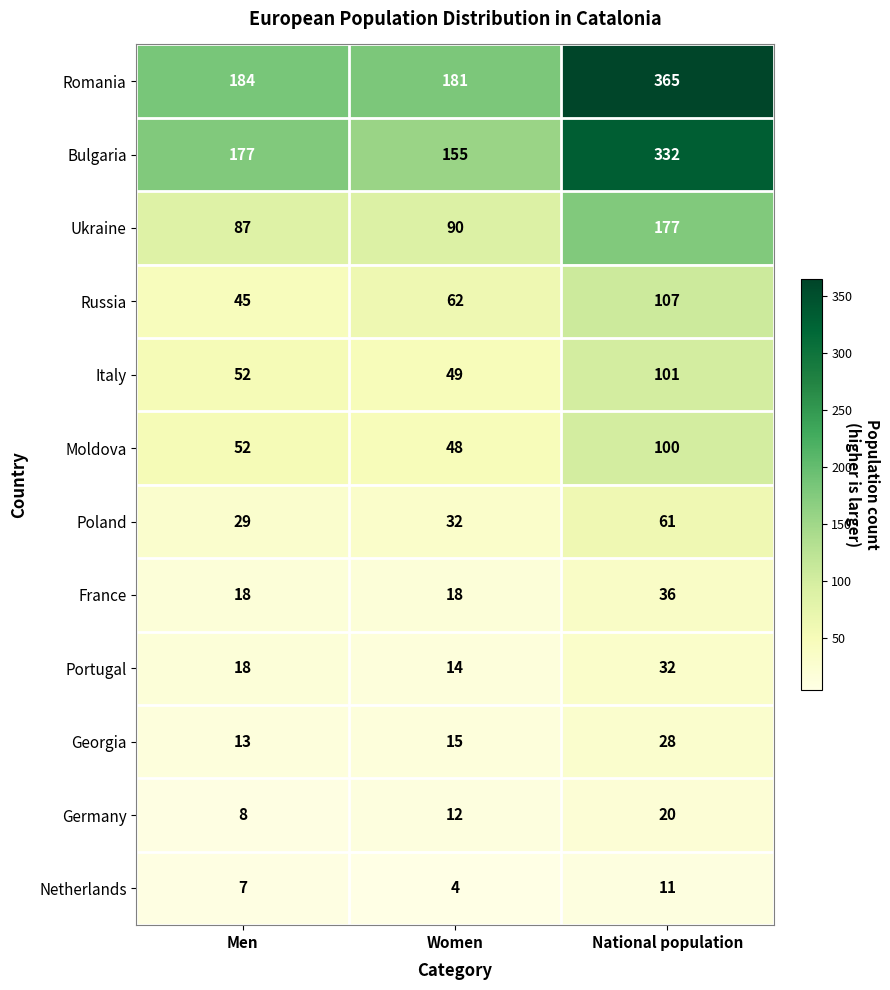

What is the difference between the Germany values at National population and Women?

8